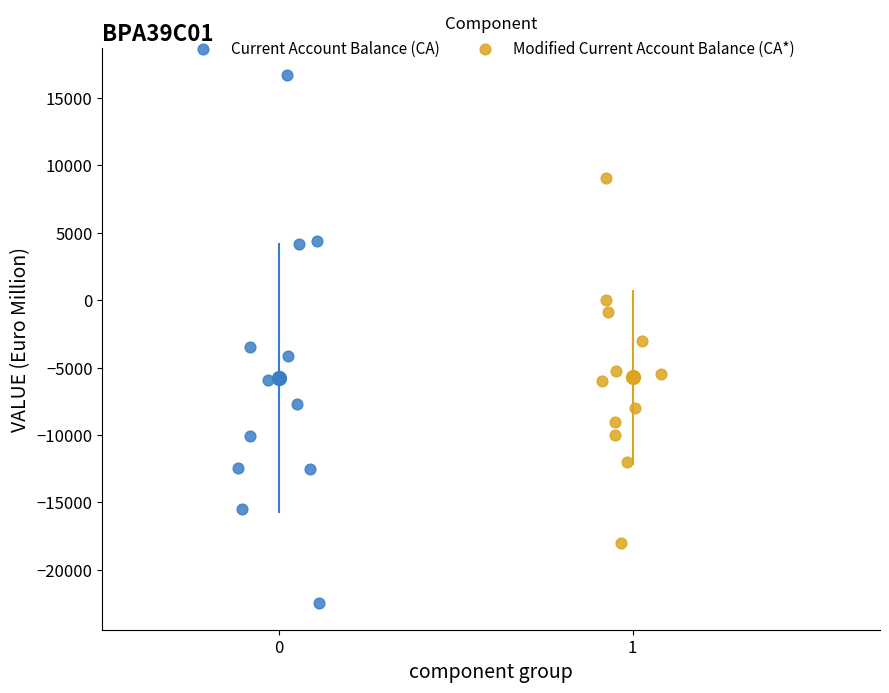

Which series reaches the minimum Y coordinate?

Current Account Balance (CA)